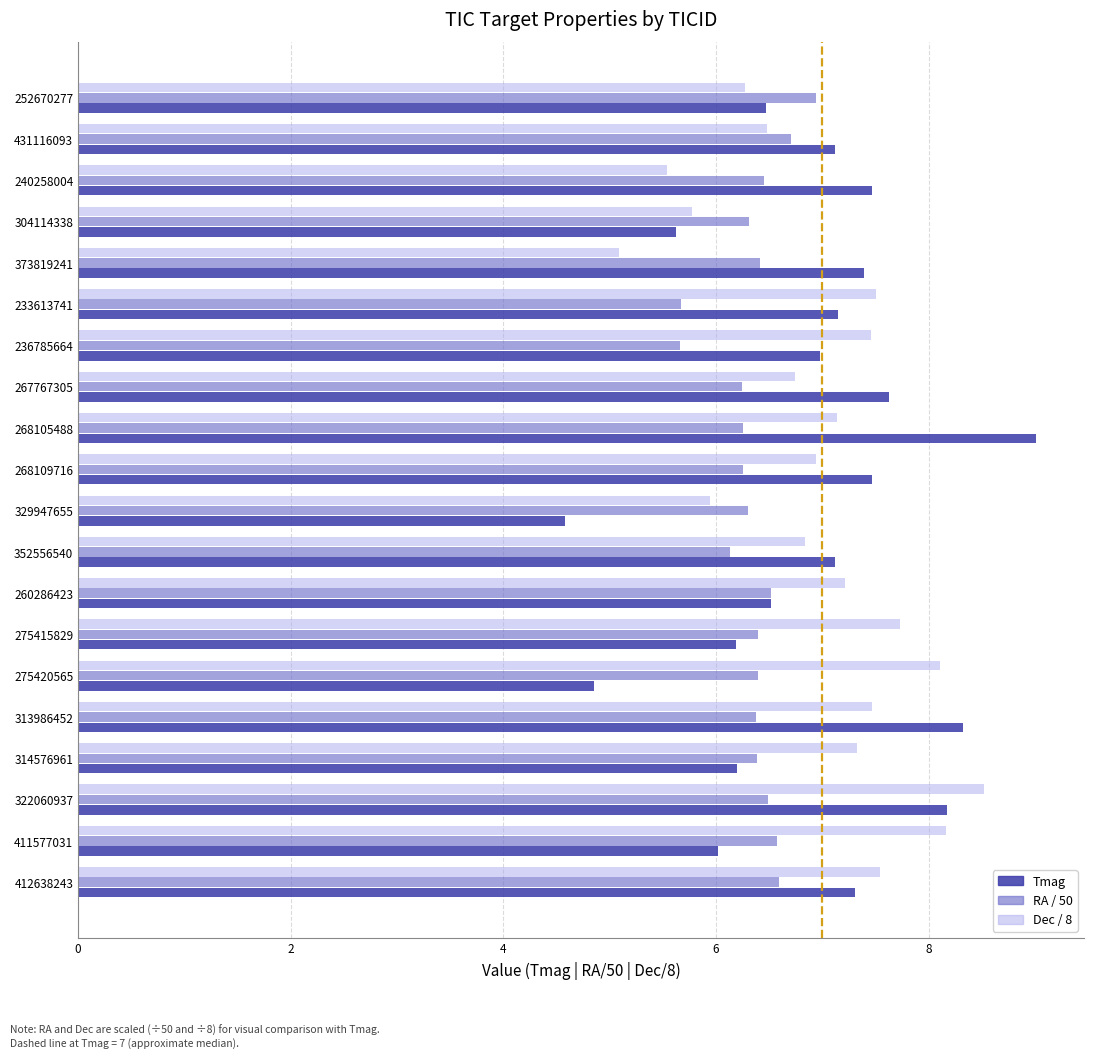

Count the number of categories in the chart.

20